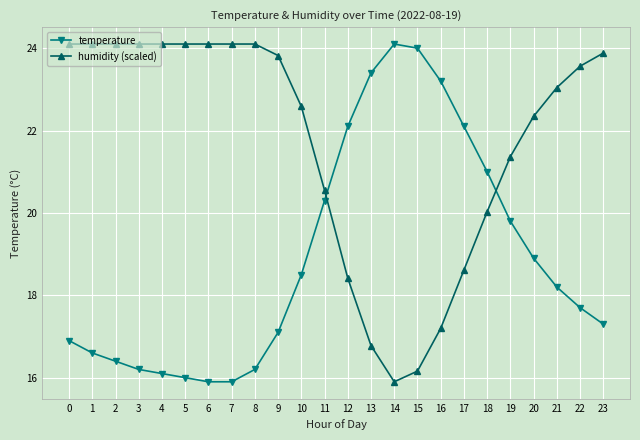

Where is the first local maximum for temperature?

14